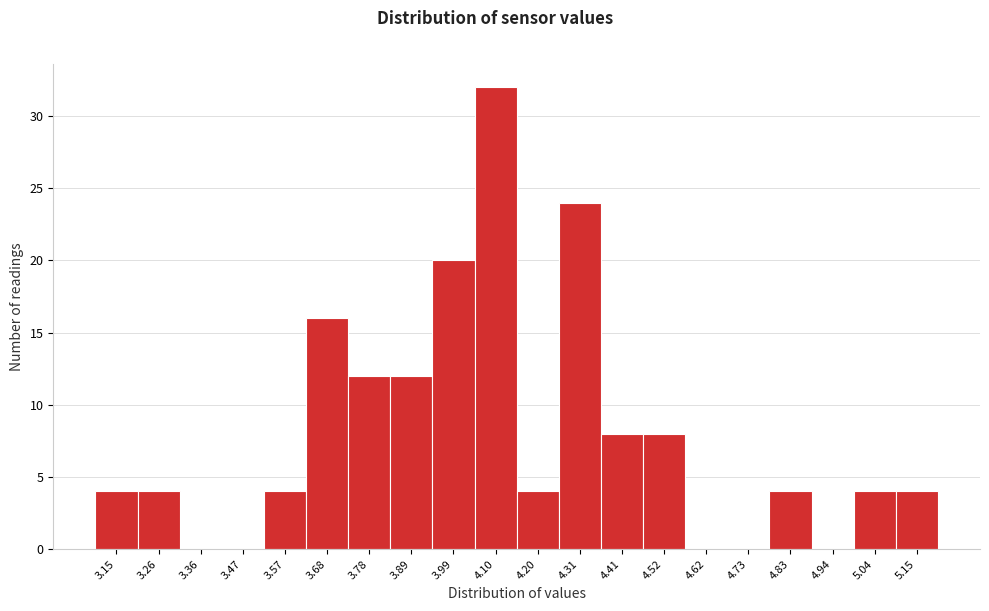

Reading left to right, list every bar in this chart as the range it spans on the x-axis followed by its height. Neither the bar edges nor the heights are printed on the chart, so give them approximately, as read against the axes.

3.100 to 3.205: 4
3.205 to 3.310: 4
3.310 to 3.415: 0
3.415 to 3.520: 0
3.520 to 3.625: 4
3.625 to 3.730: 16
3.730 to 3.835: 12
3.835 to 3.940: 12
3.940 to 4.045: 20
4.045 to 4.150: 32
4.150 to 4.255: 4
4.255 to 4.360: 24
4.360 to 4.465: 8
4.465 to 4.570: 8
4.570 to 4.675: 0
4.675 to 4.780: 0
4.780 to 4.885: 4
4.885 to 4.990: 0
4.990 to 5.095: 4
5.095 to 5.200: 4